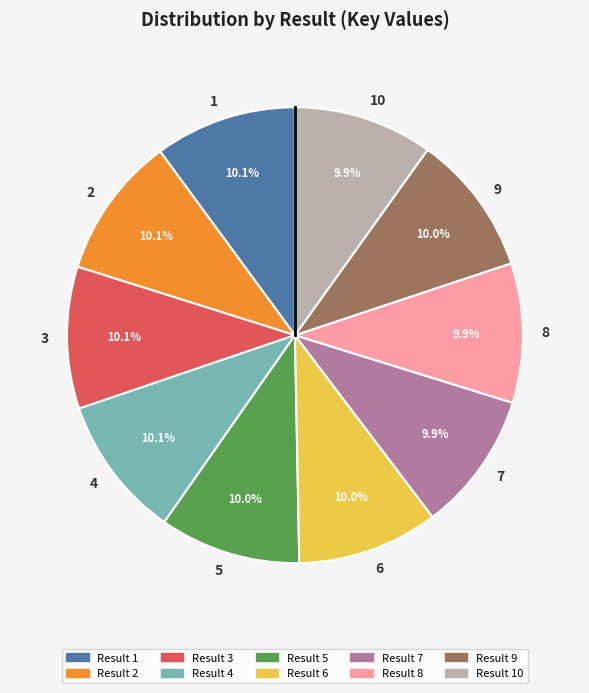

To the nearest percent, what portion does 7 represent?

10%